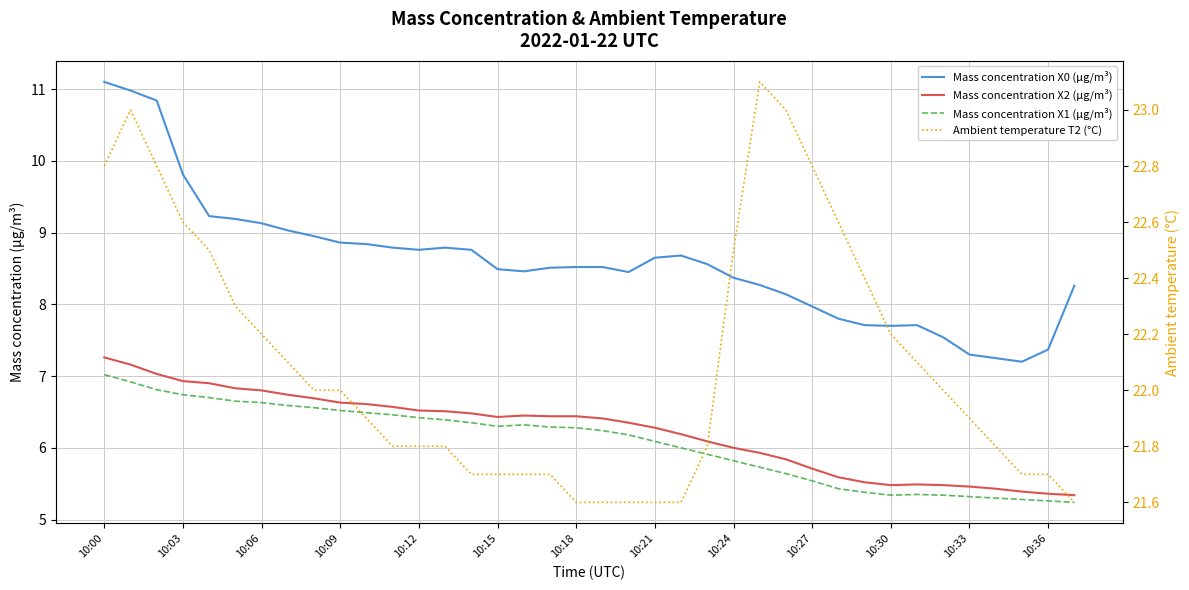

What is the label of the 19th point from the right?

19